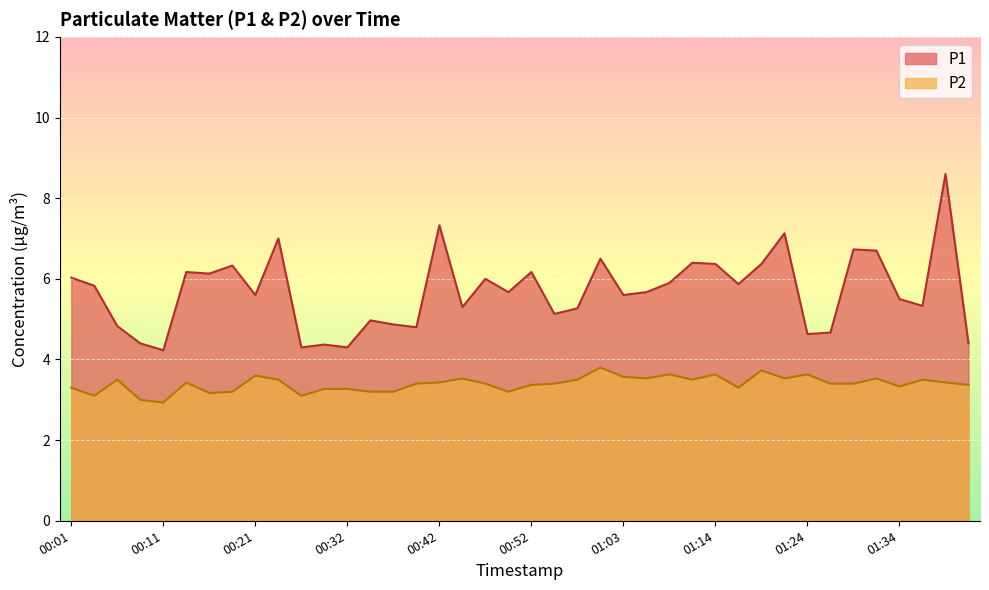

Is it true that P2 equals 5.7 at 01:06?

False